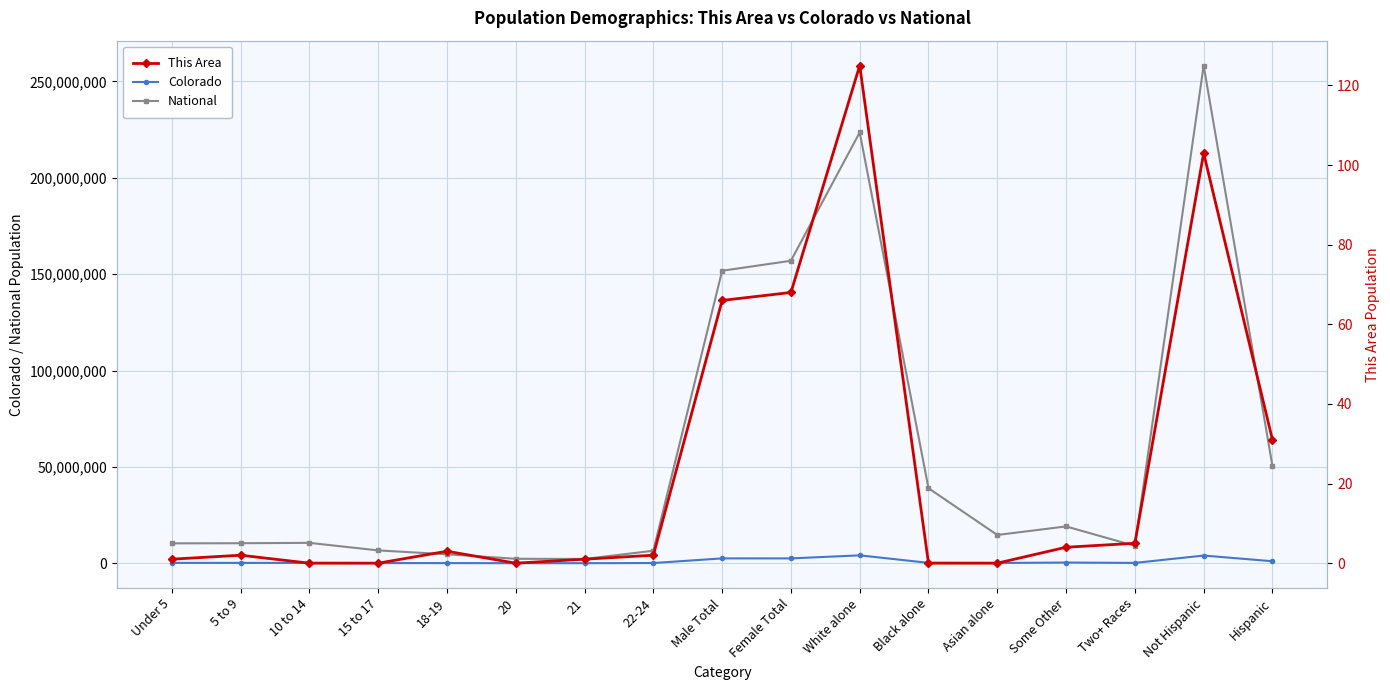

Between 20 and 21, which series saw the biggest shift?

National